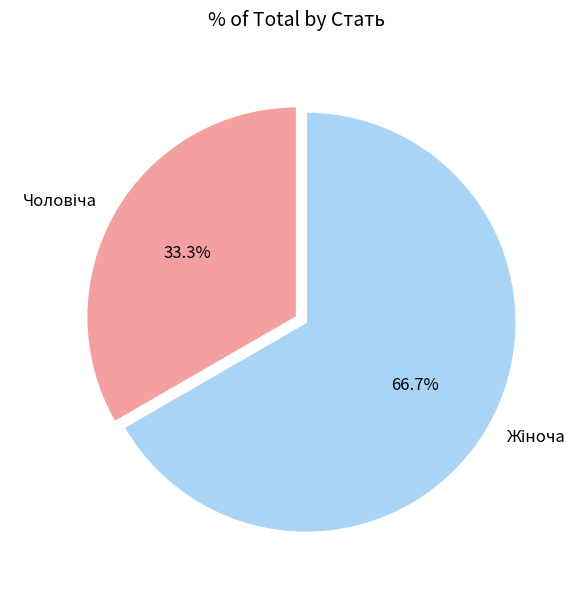

Does any single category account for the majority?

Yes